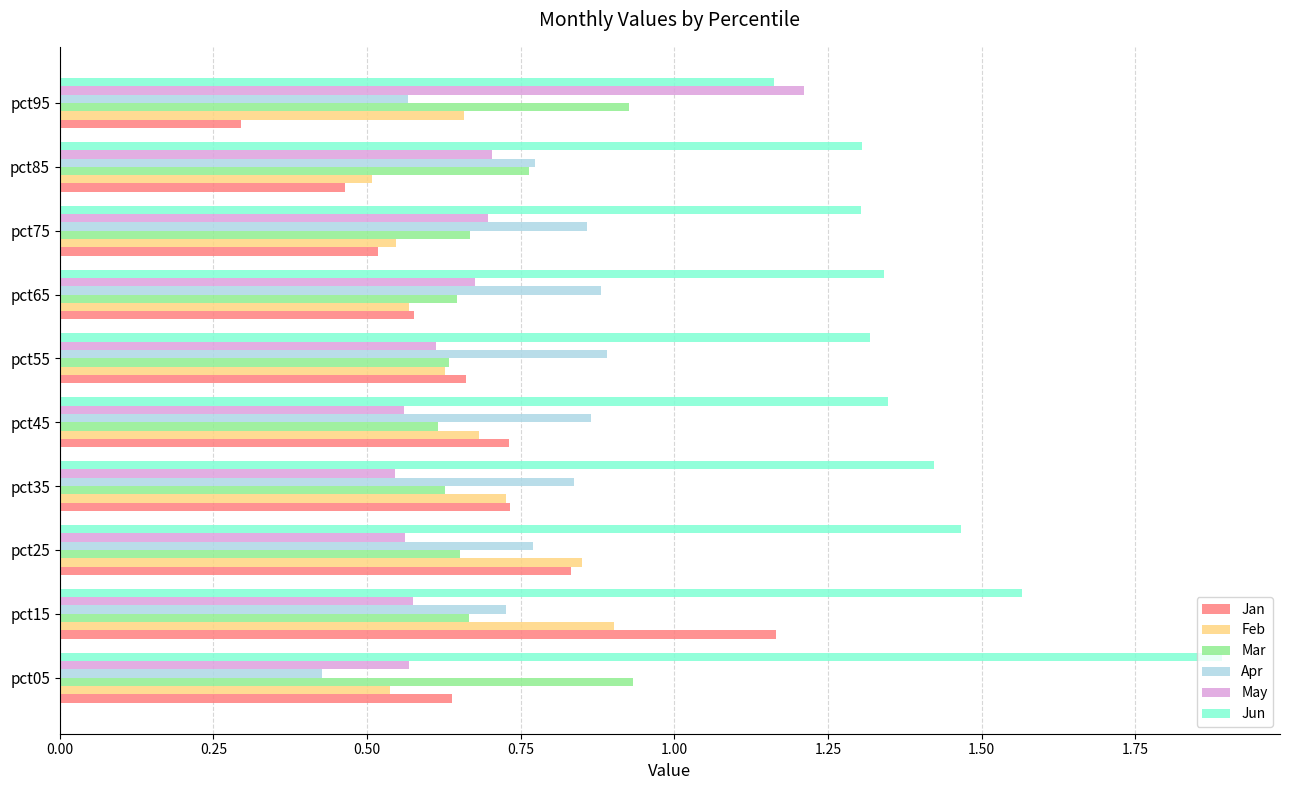

At how many categories does at least one series exceed 0?

10